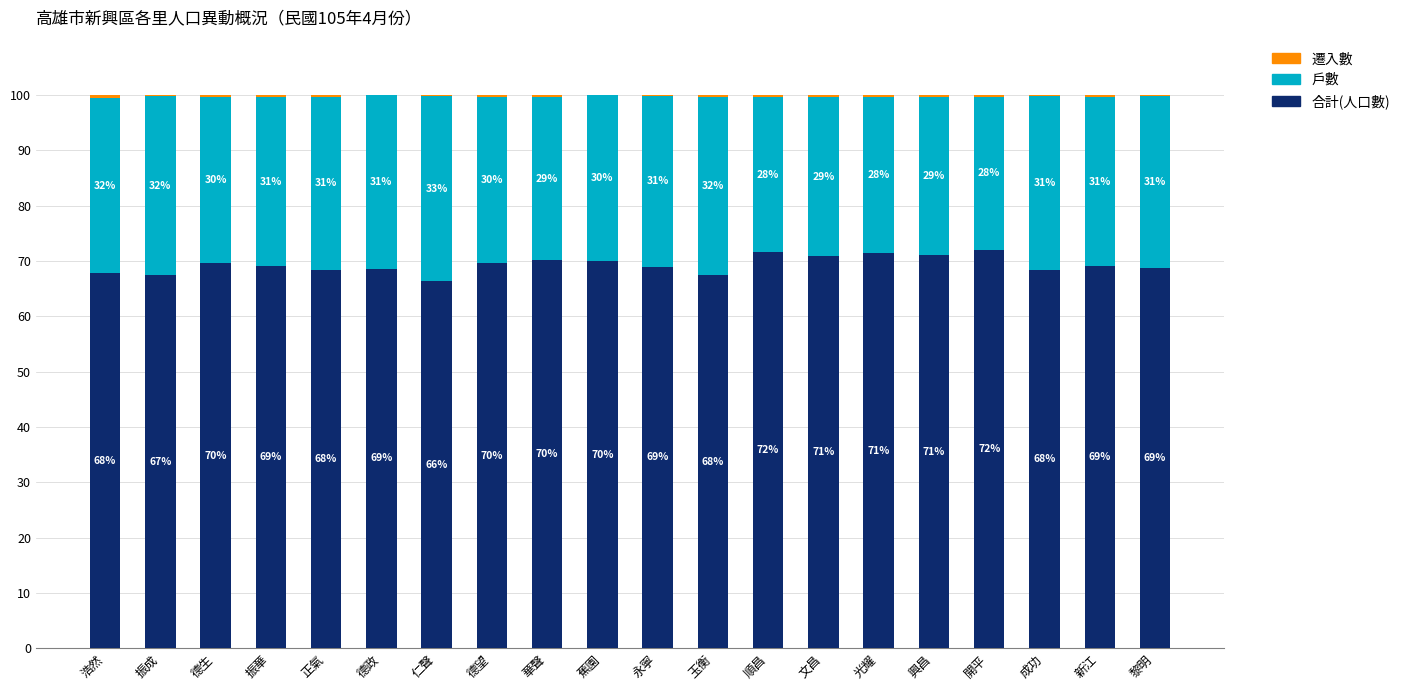

What is the maximum value for 合計(人口數)?

72.1